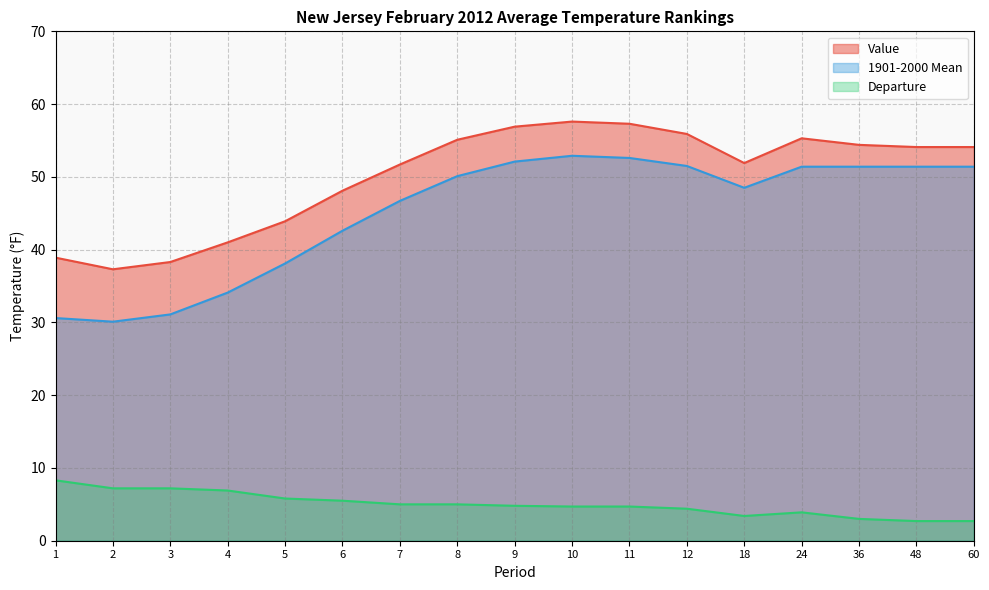

At which category does 1901-2000 Mean reach its first local peak?

10